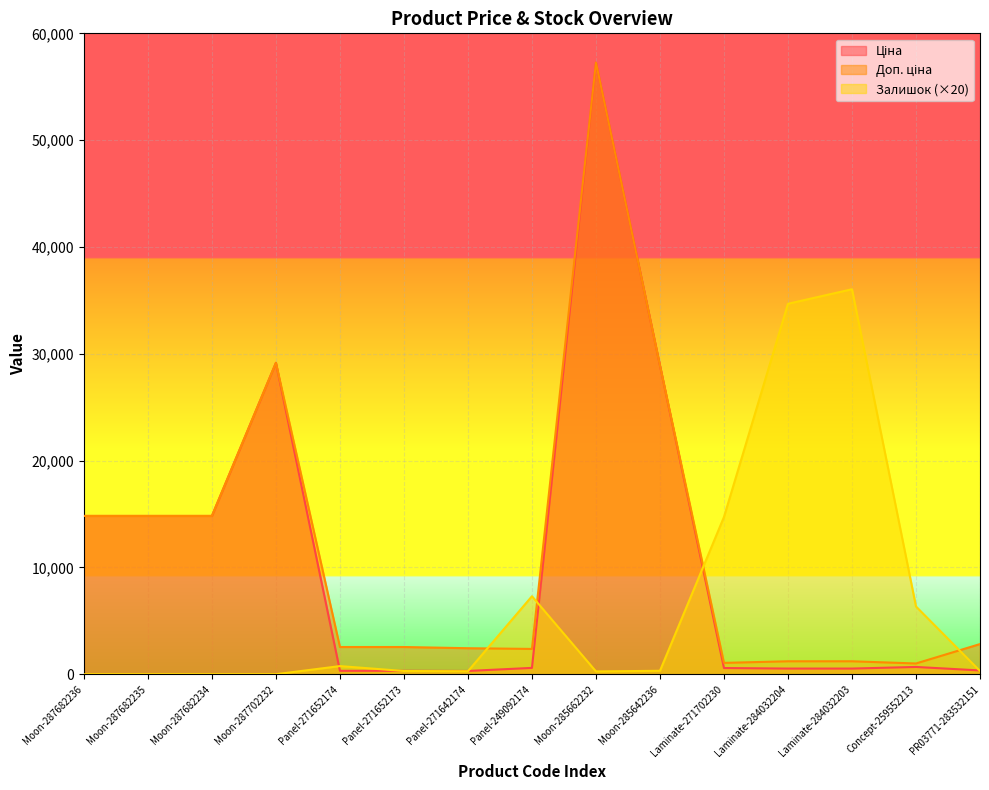

What is the label of the 15th point from the right?

Moon-287682236